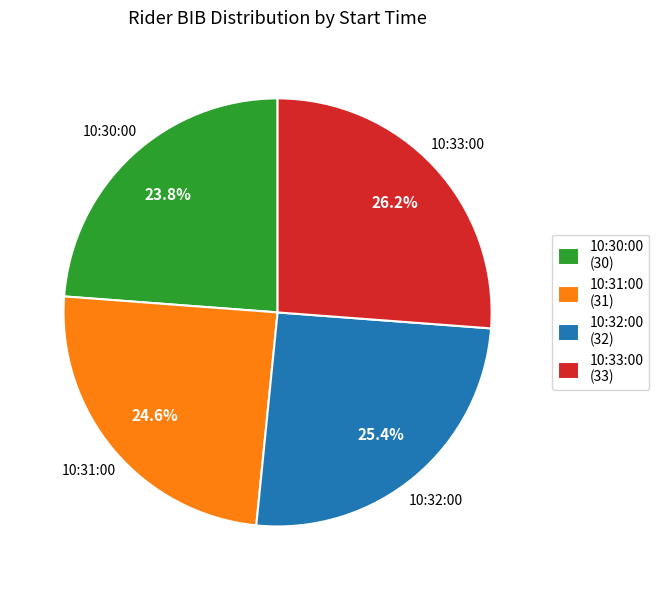

To the nearest percent, what portion does 10:30:00 represent?

24%